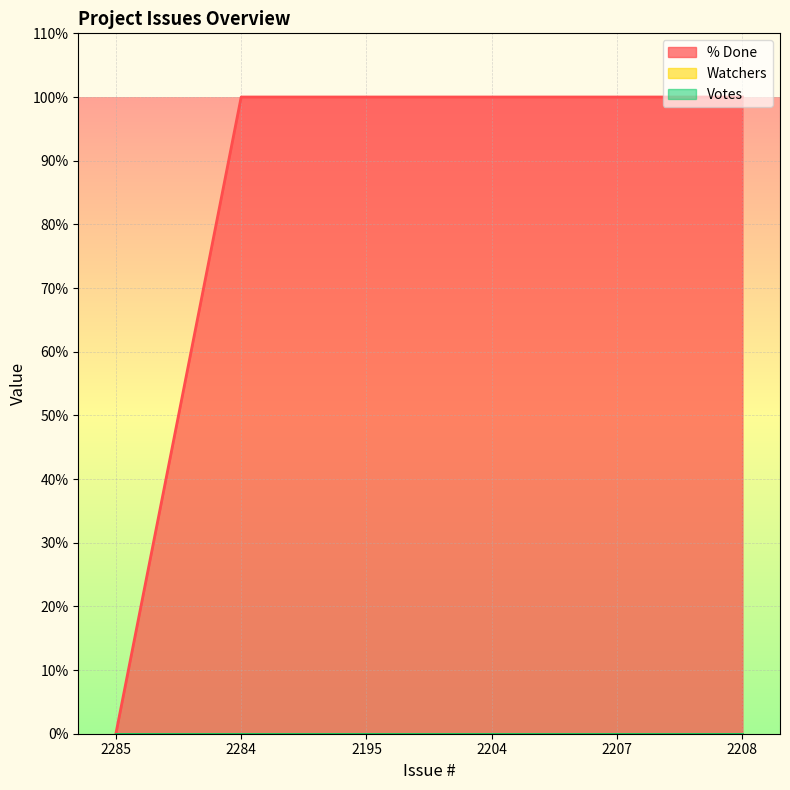

Which series has the widest spread of values?

% Done